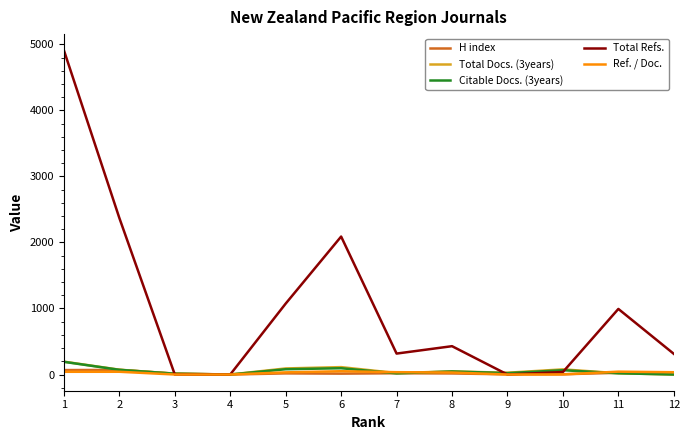

What are all the series names shown in the legend?

H index, Total Docs. (3years), Citable Docs. (3years), Total Refs., Ref. / Doc.